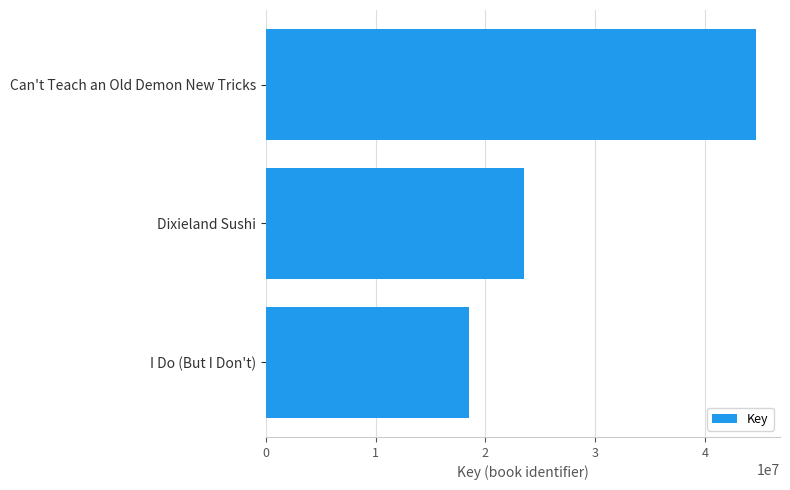

How many data points are less than 23559163?

1